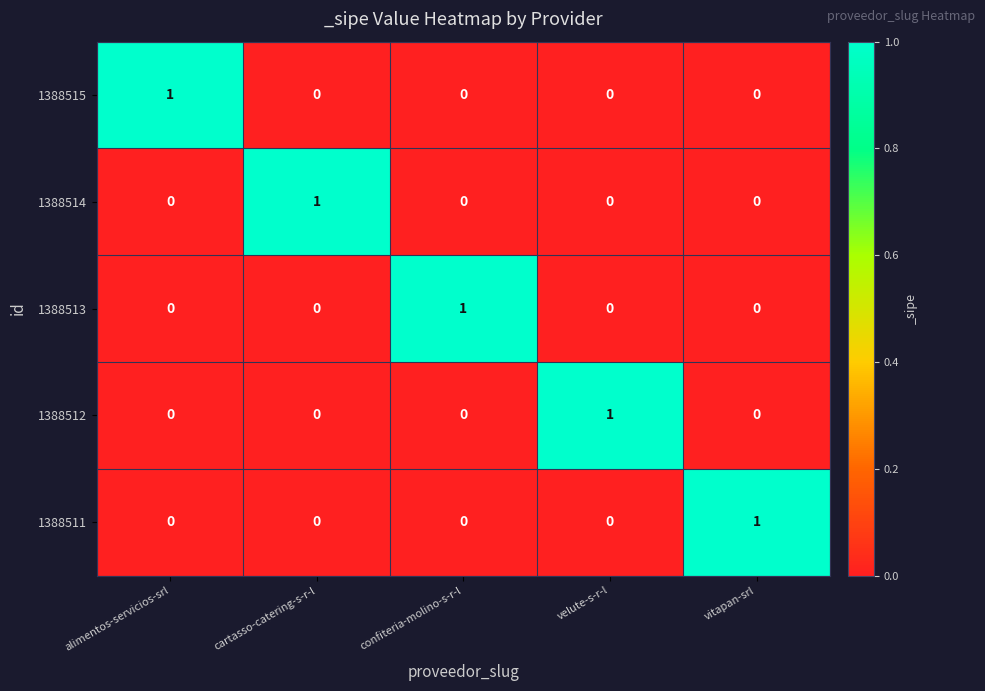

Is it true that 1388512 equals 0 at cartasso-catering-s-r-l?

True